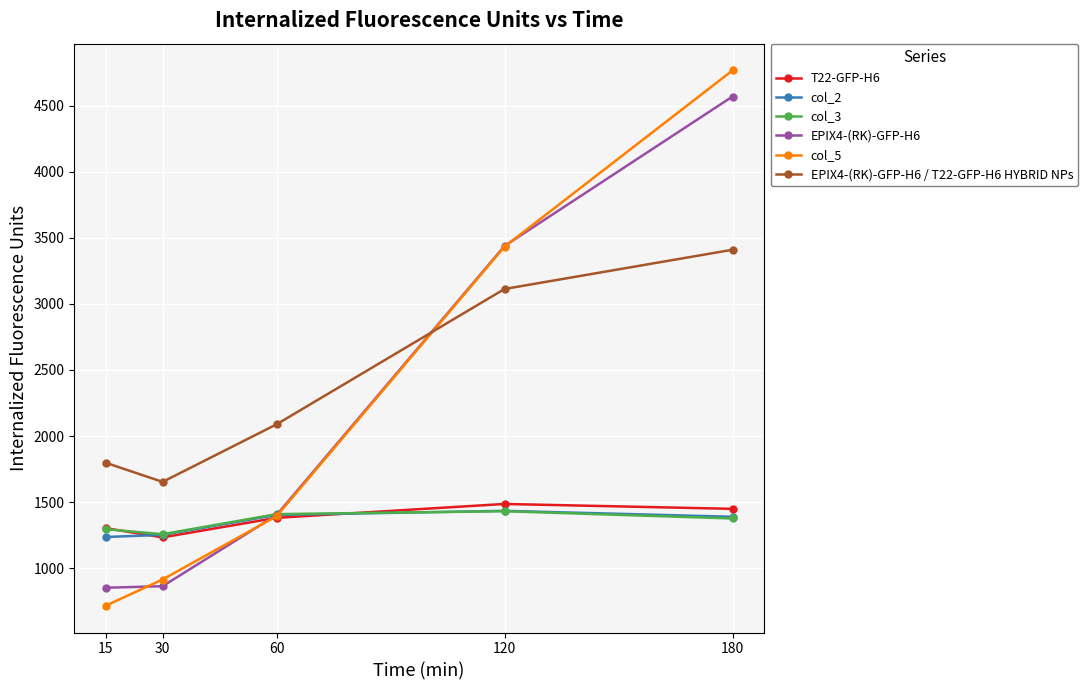

Read the EPIX4-(RK)-GFP-H6 value at 15.

851.5